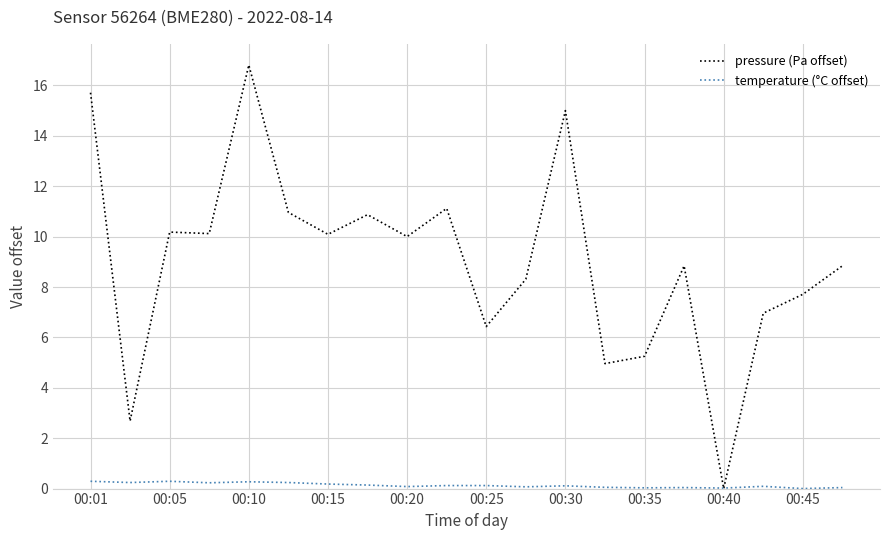

Which series has the largest total across all categories?

pressure (Pa offset)